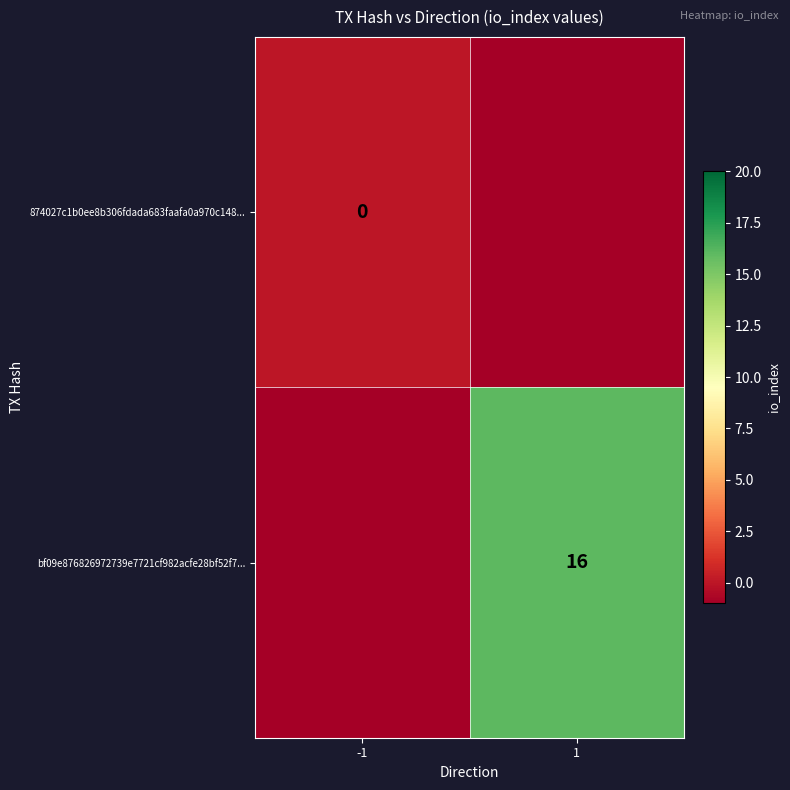

What is the total value across all series at 1?

15